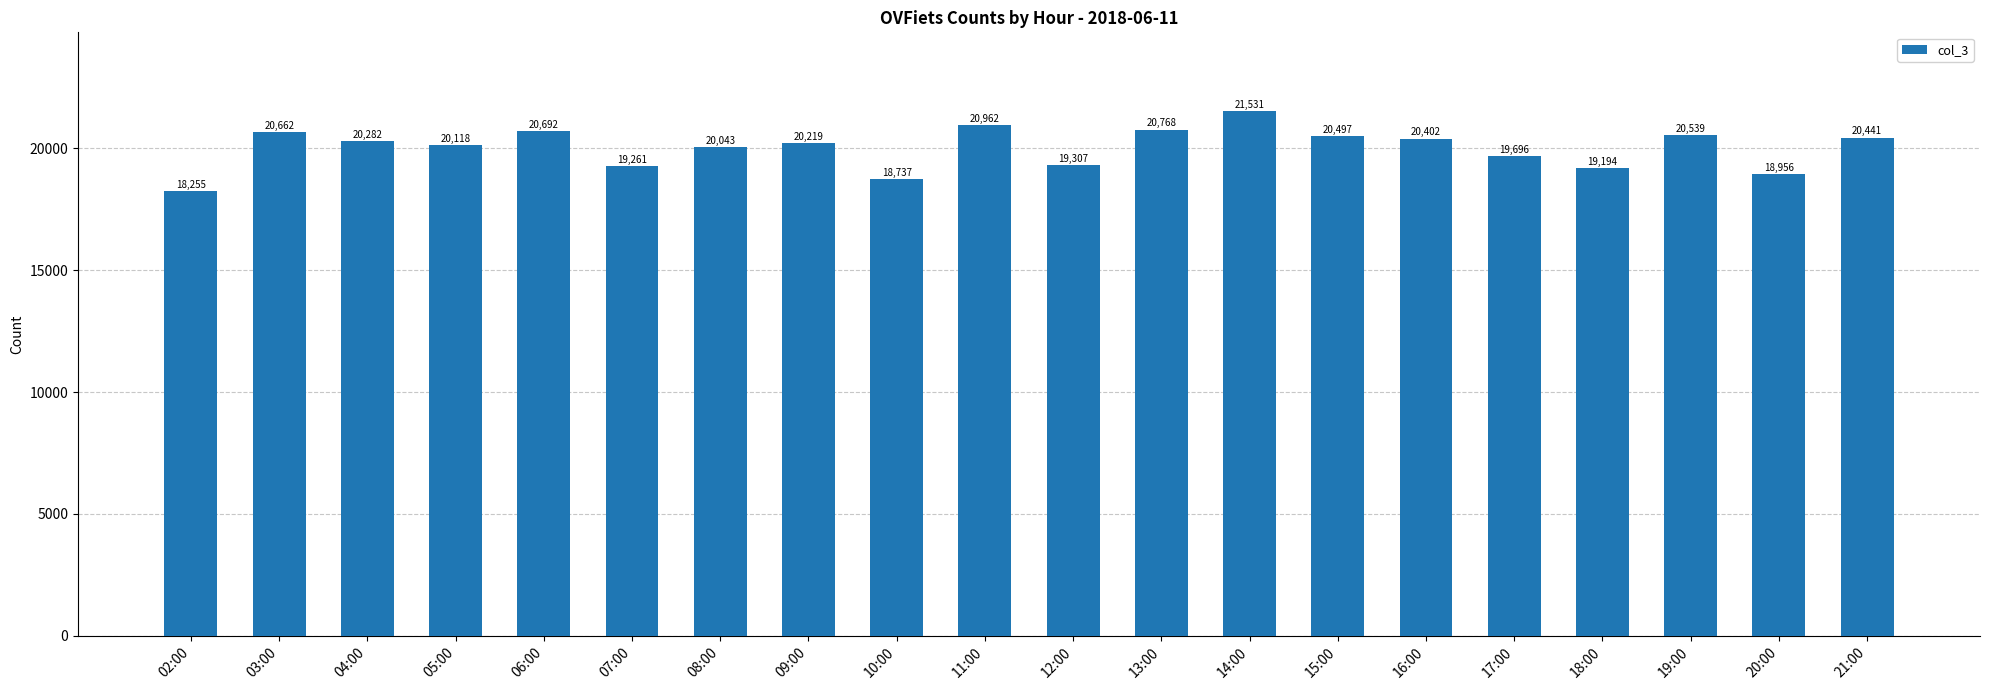

List the labels in order of value, largest first.

14:00, 11:00, 13:00, 06:00, 03:00, 19:00, 15:00, 21:00, 16:00, 04:00, 09:00, 05:00, 08:00, 17:00, 12:00, 07:00, 18:00, 20:00, 10:00, 02:00